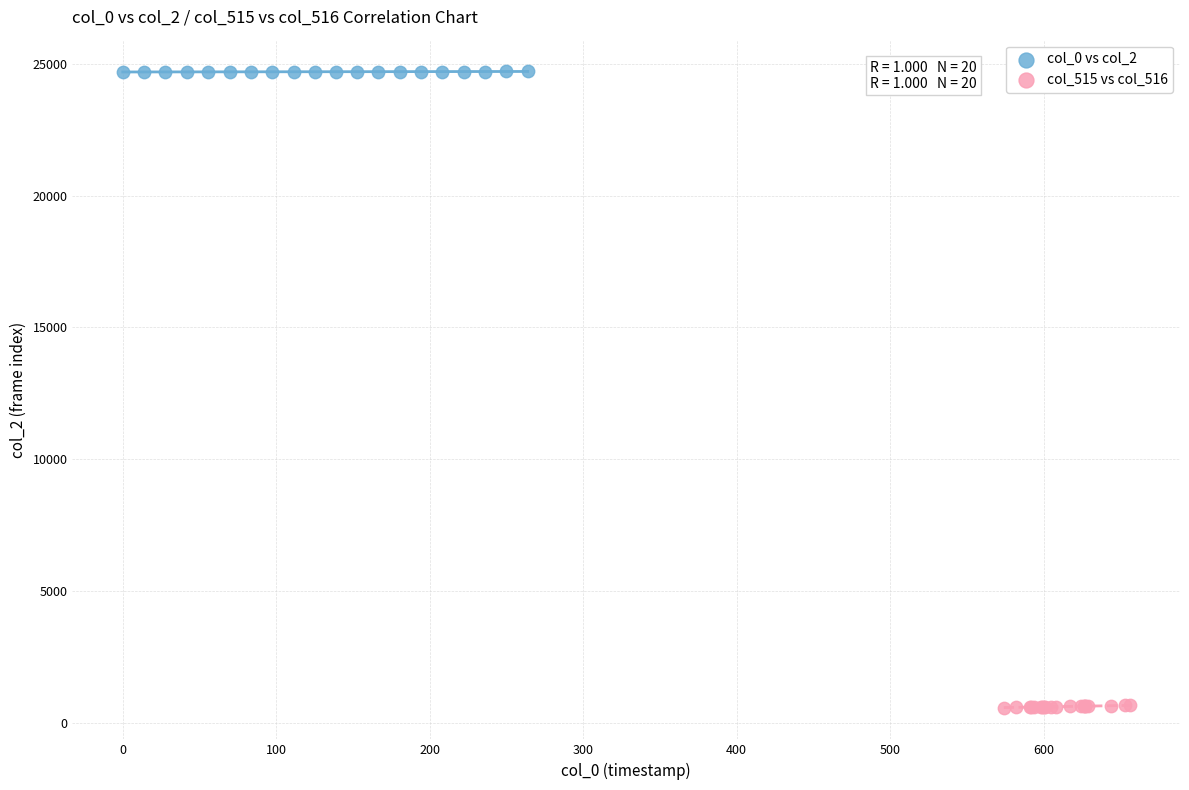

What are all the series names shown in the legend?

col_0 vs col_2, col_515 vs col_516